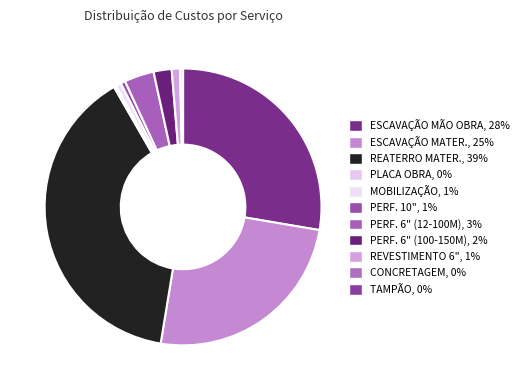

What is the smallest slice in the pie chart?

TAMPÃO